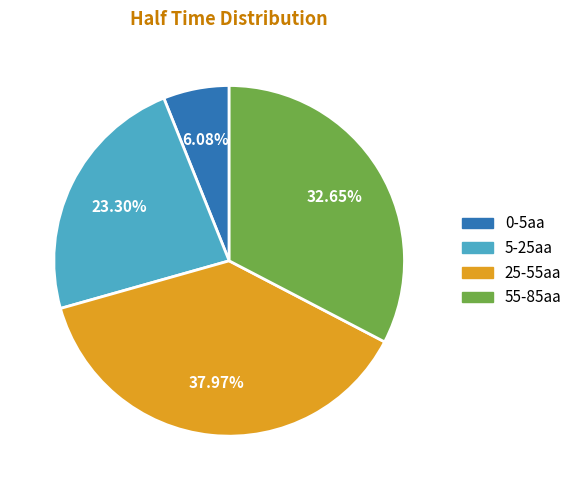

Rank the categories by value from lowest to highest.

0-5aa, 5-25aa, 55-85aa, 25-55aa